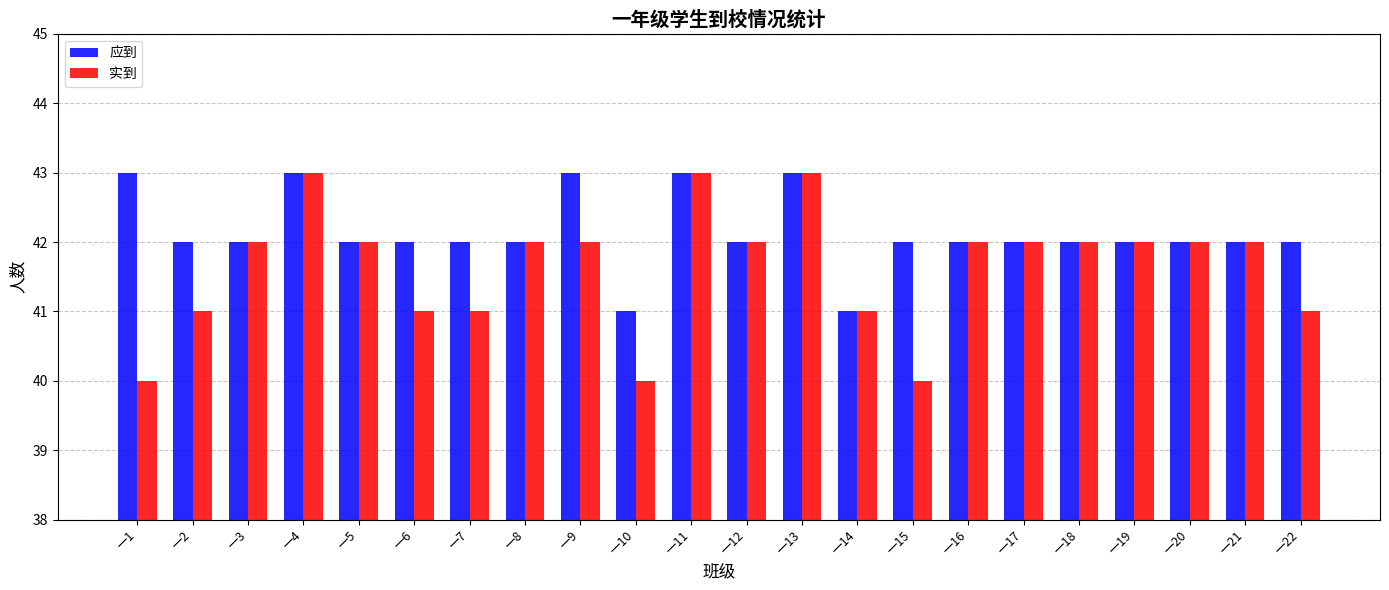

How many bars are there in total?

44